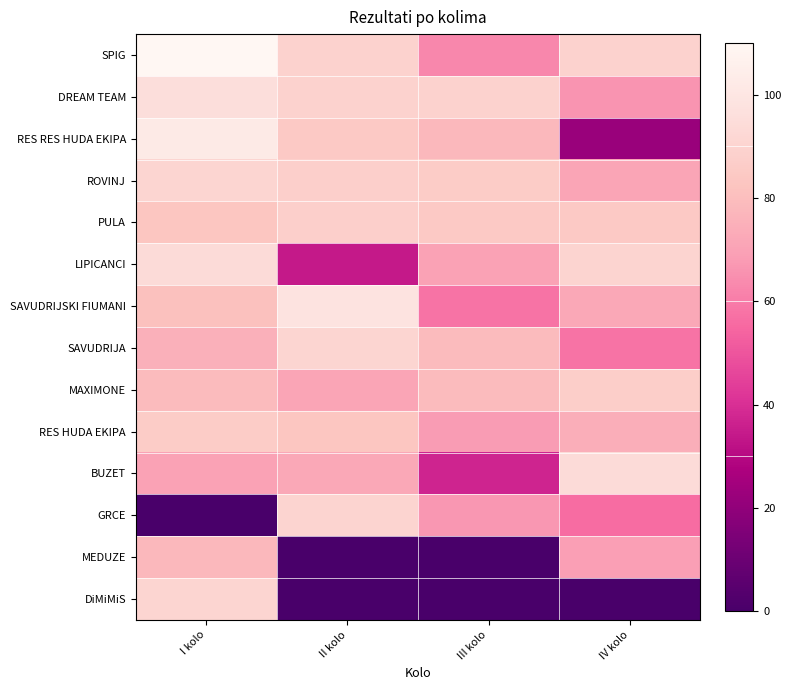

Reading left to right, extract all data points from this chart.

SPIG: I kolo=110	II kolo=89	III kolo=63	IV kolo=89
DREAM TEAM: I kolo=95	II kolo=89	III kolo=89	IV kolo=66
RES RES HUDA EKIPA: I kolo=102	II kolo=85	III kolo=78	IV kolo=22
ROVINJ: I kolo=91	II kolo=88	III kolo=86	IV kolo=71
PULA: I kolo=83	II kolo=88	III kolo=85	IV kolo=85
LIPICANCI: I kolo=94	II kolo=34	III kolo=70	IV kolo=90
SAVUDRIJSKI FIUMANI: I kolo=81	II kolo=98	III kolo=58	IV kolo=72
SAVUDRIJA: I kolo=75	II kolo=91	III kolo=79	IV kolo=58
MAXIMONE: I kolo=79	II kolo=71	III kolo=79	IV kolo=87
RES HUDA EKIPA: I kolo=86	II kolo=83	III kolo=68	IV kolo=74
BUZET: I kolo=70	II kolo=72	III kolo=37	IV kolo=94
GRCE: I kolo=0	II kolo=90	III kolo=67	IV kolo=56
MEDUZE: I kolo=78	II kolo=0	III kolo=0	IV kolo=69
DiMiMiS: I kolo=91	II kolo=0	III kolo=0	IV kolo=0